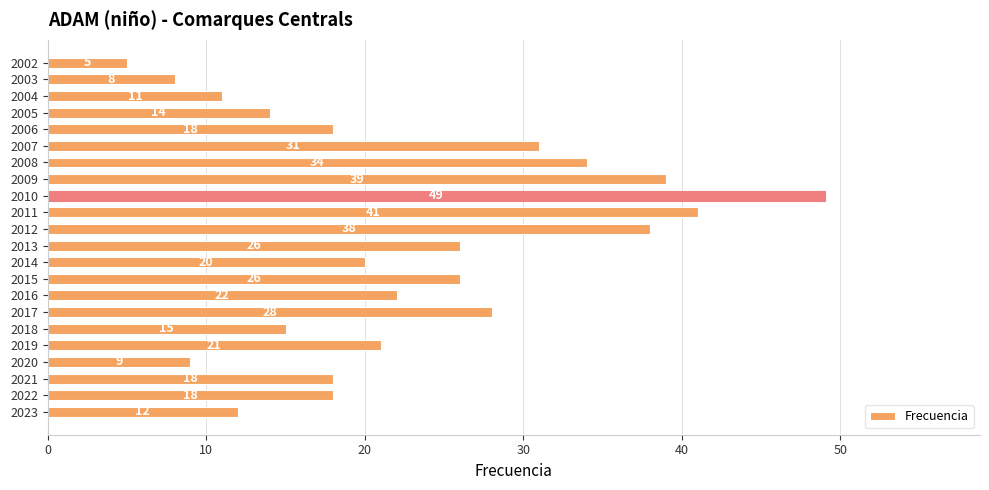

What is the difference between the values at 2003 and 2008?

26